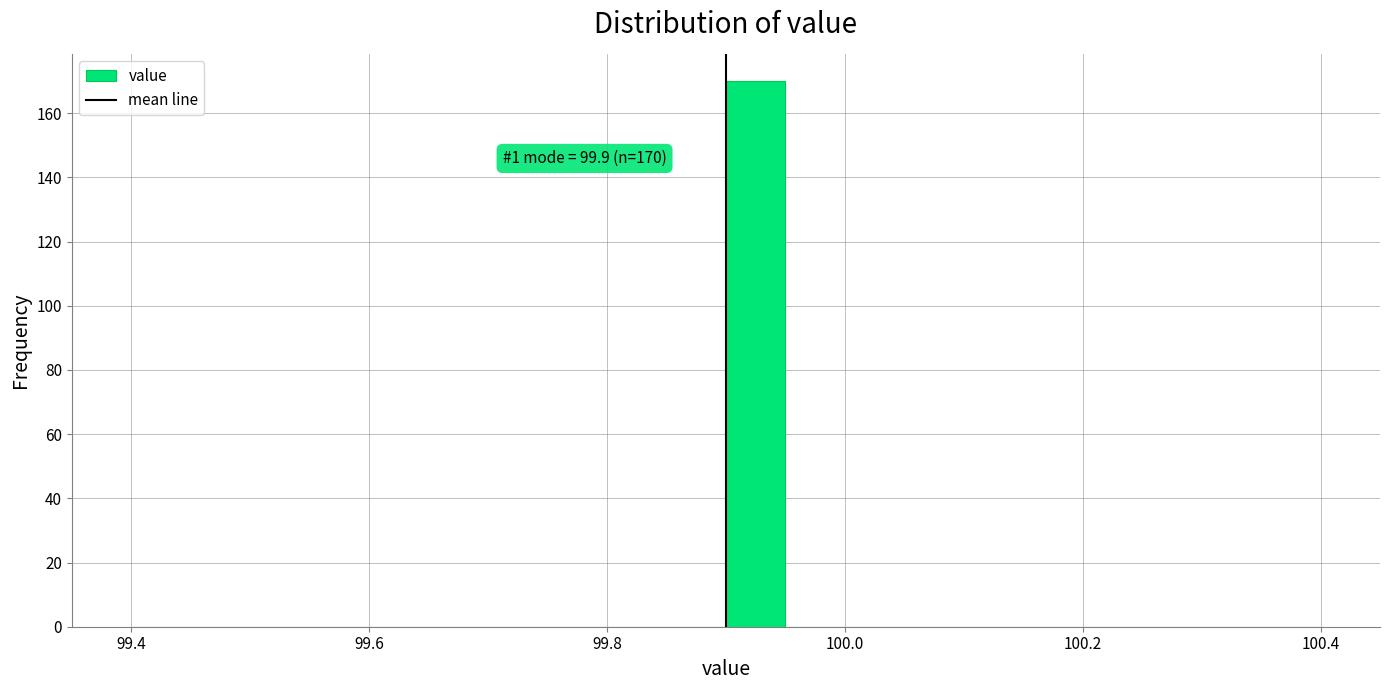

Read against the x-axis, roughly where is the centre of the tallest bar?

99.92